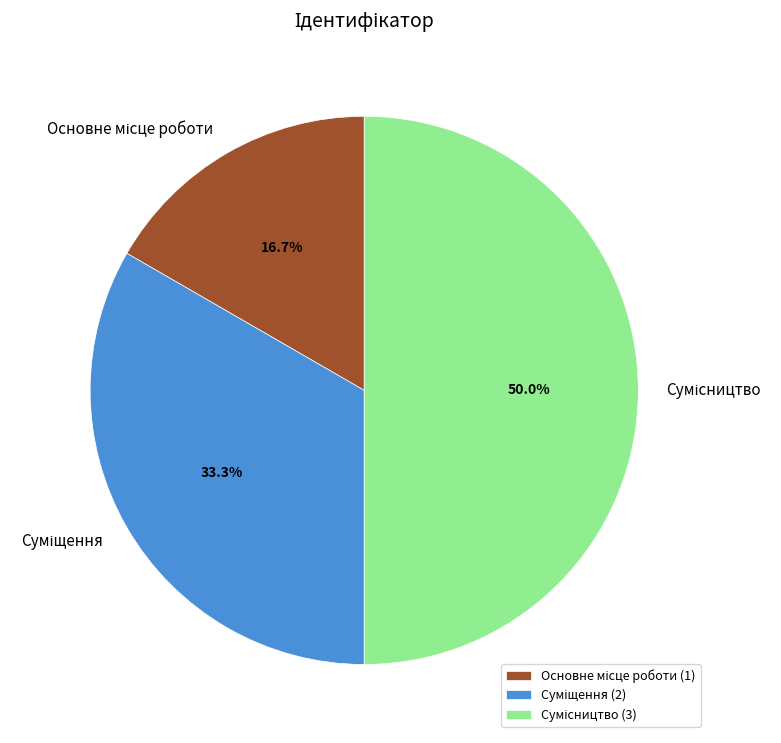

What is the total percentage of Суміщення and Основне місце роботи?

50.0%